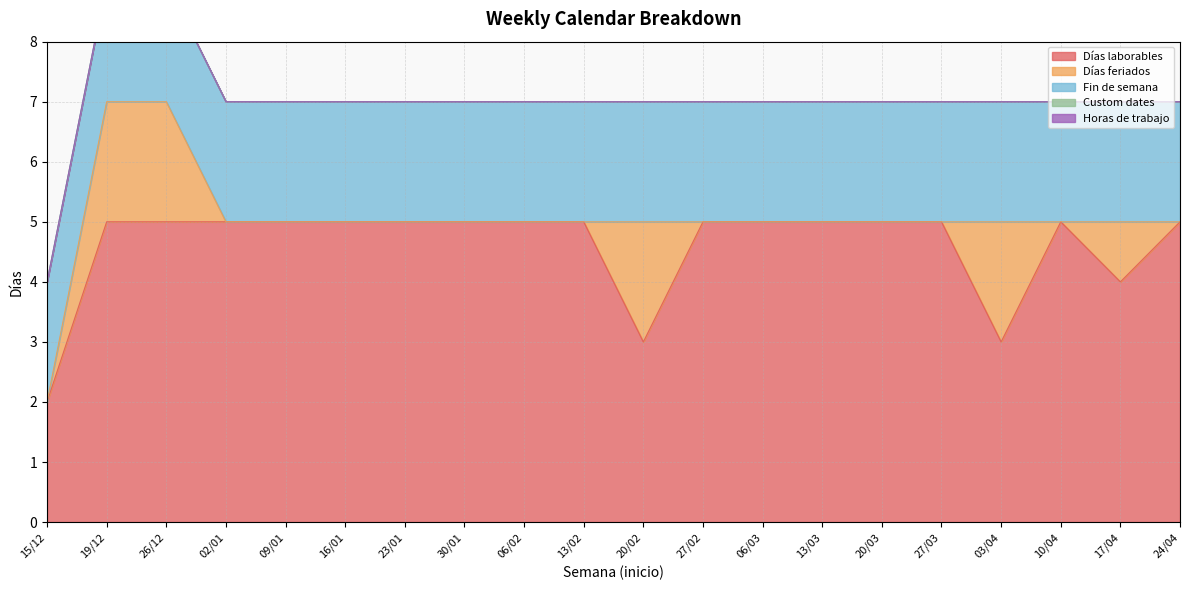

The Días laborables series shows 1 at 15/12. True or false?

False